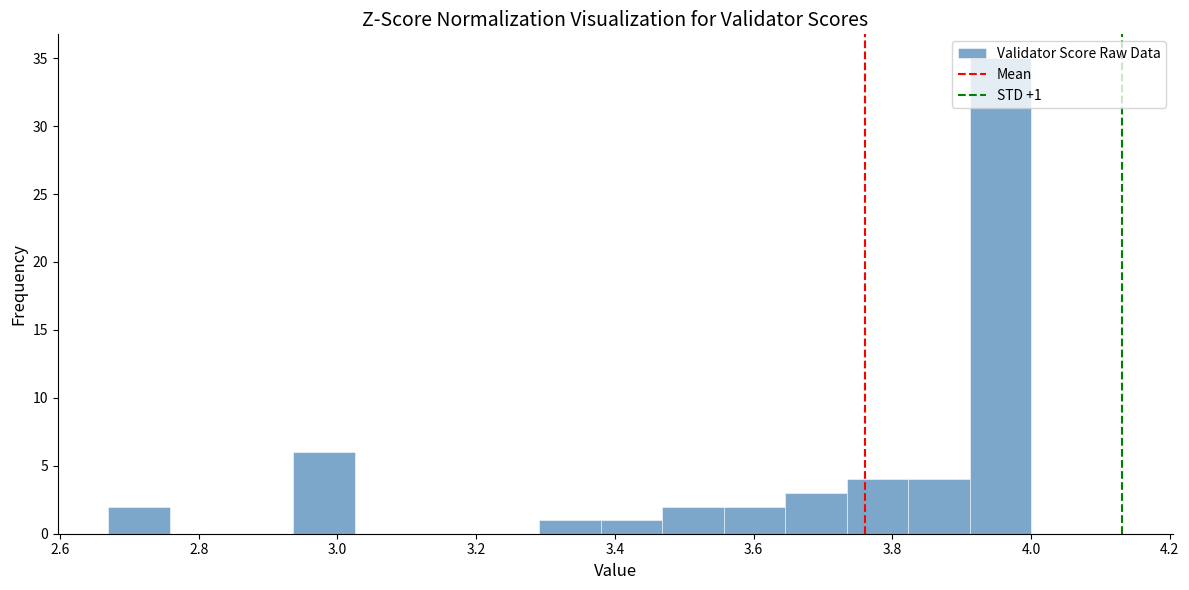

Over which range of the x-axis is the bar tallest?

3.92 to 4.00